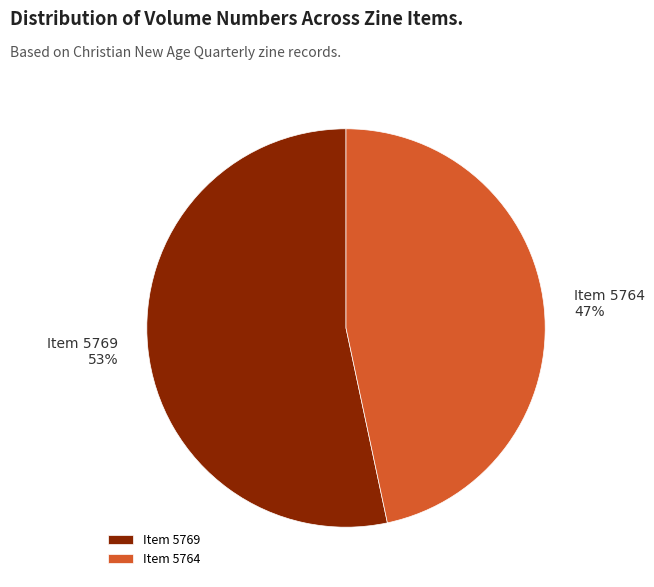

Is Item 5769 the majority of the pie?

Yes